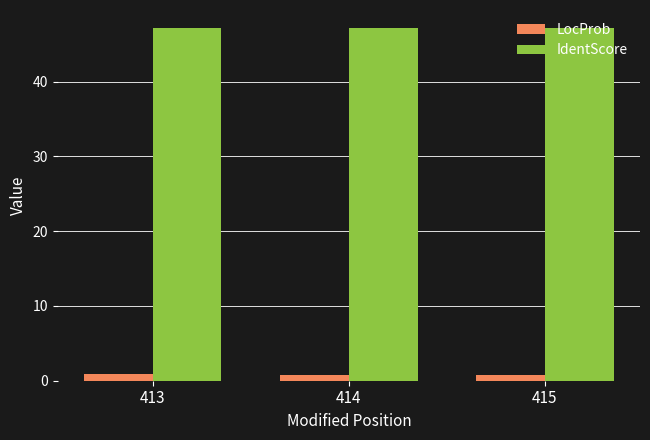

How many distinct data groups are displayed?

2